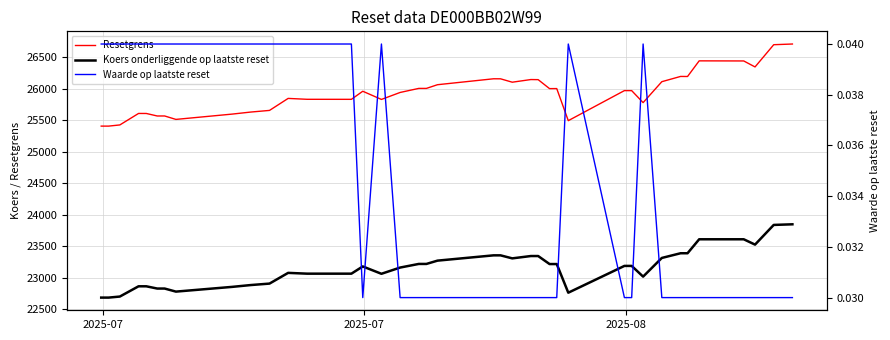

At how many categories does at least one series exceed 6501?

39